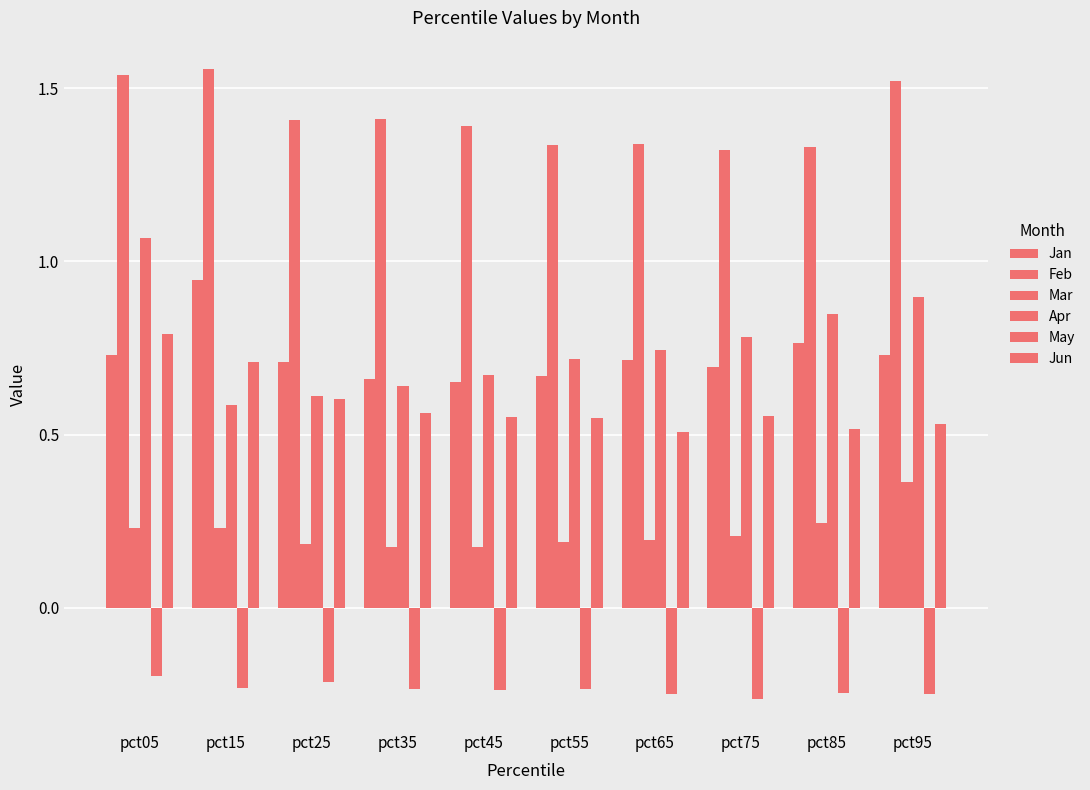

What is the value of the Apr bar at the 6th from the left?

0.7